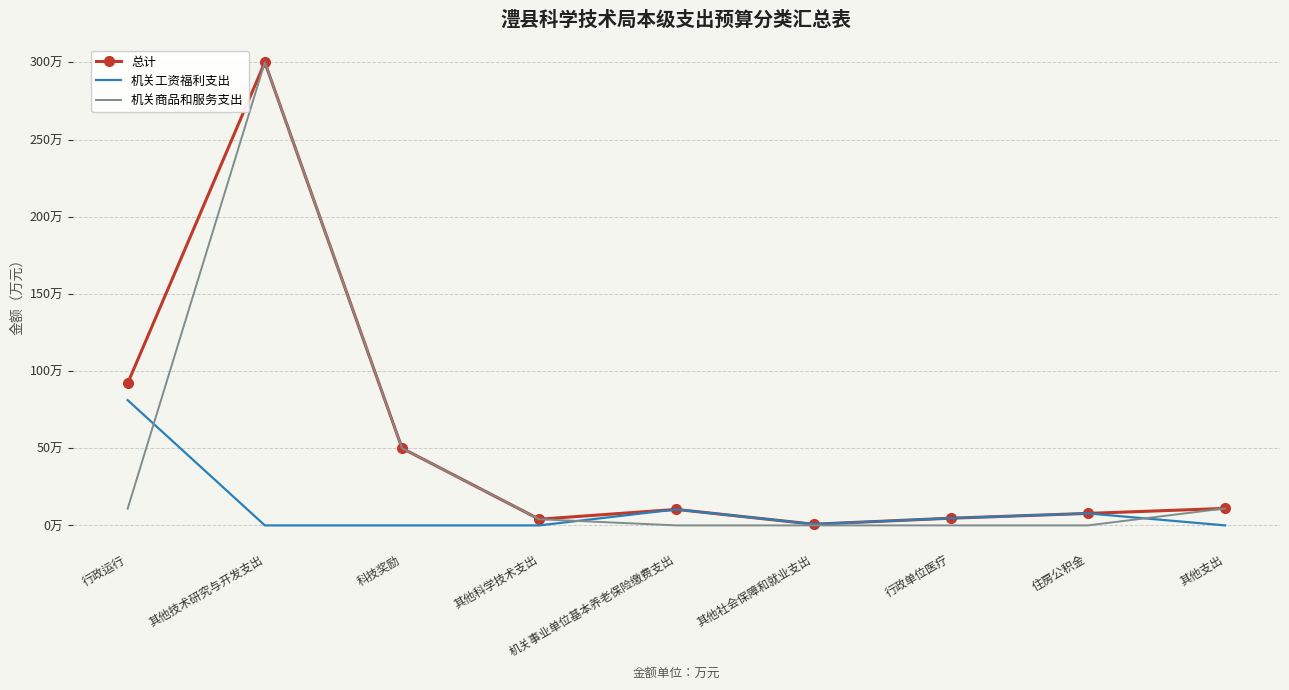

What are all the series names shown in the legend?

总计, 机关工资福利支出, 机关商品和服务支出